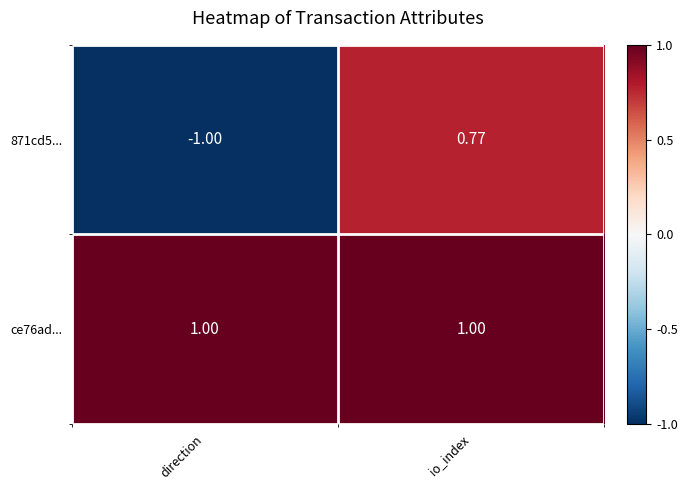

How many data points does each series have?

2